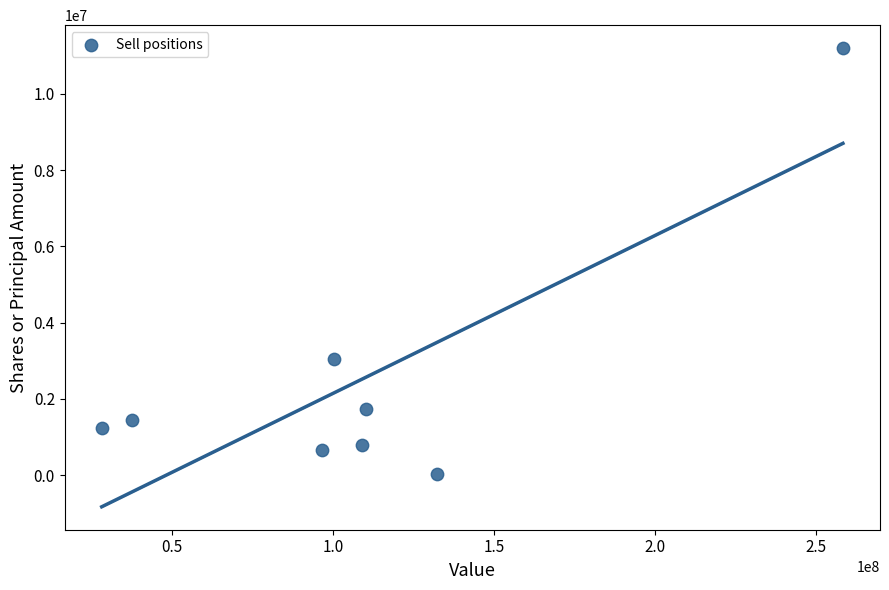

What Y value in the scatter plot is closest to 5618589?

3049359